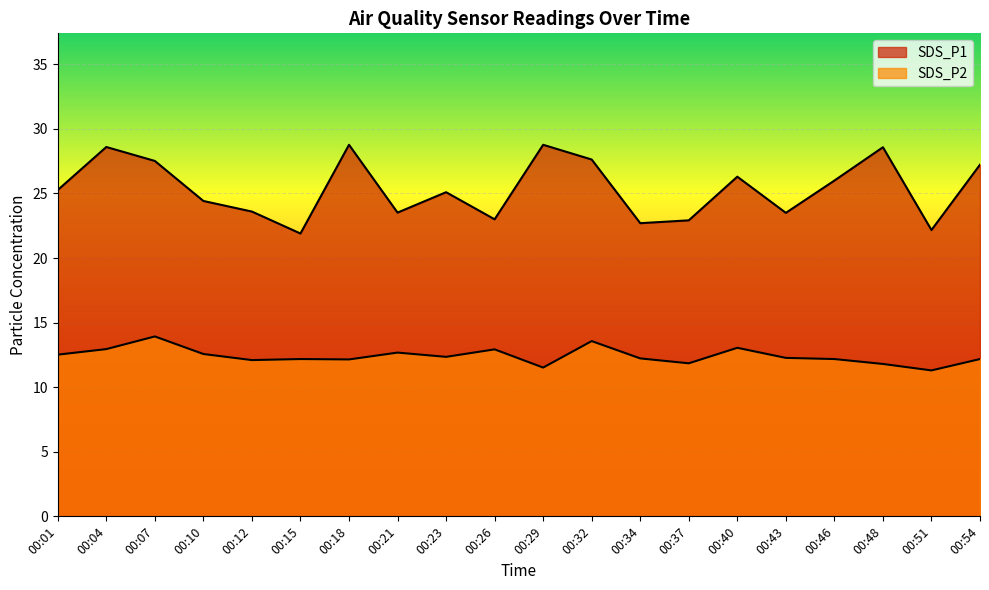

What are all the series names shown in the legend?

SDS_P1, SDS_P2